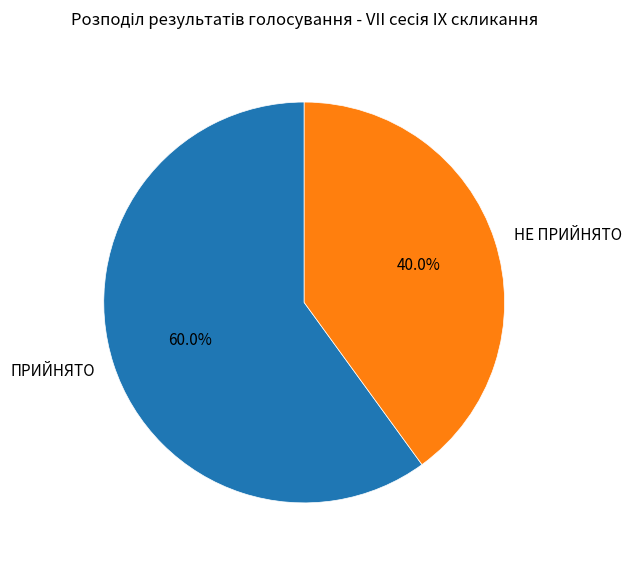

Is there any slice that represents more than half of the pie?

Yes